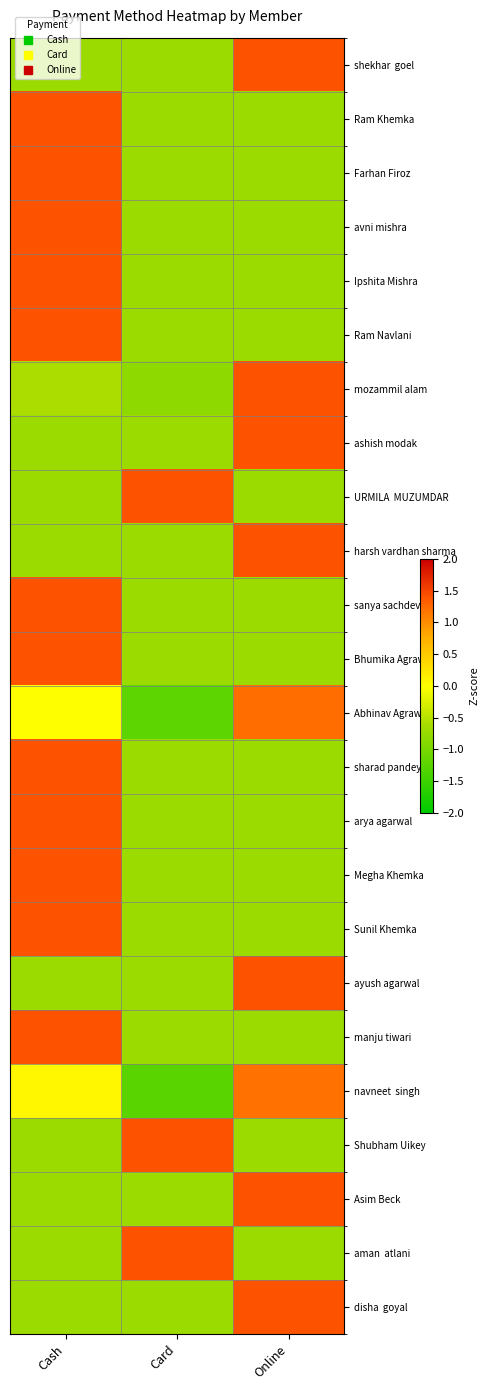

How many categories are shown in the chart?

3